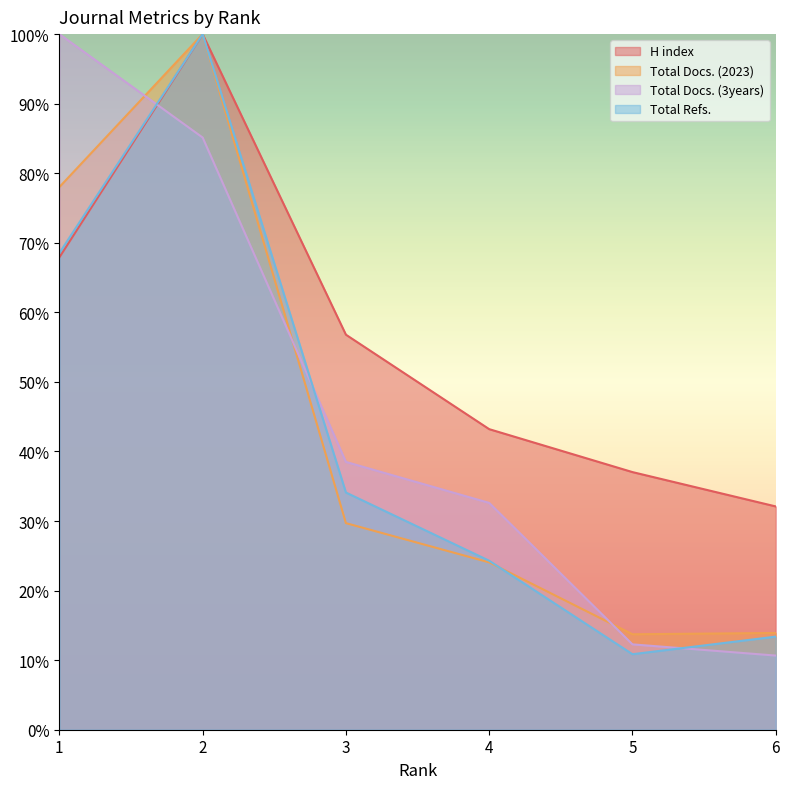

What are all the series names shown in the legend?

H index, Total Docs. (2023), Total Docs. (3years), Total Refs.